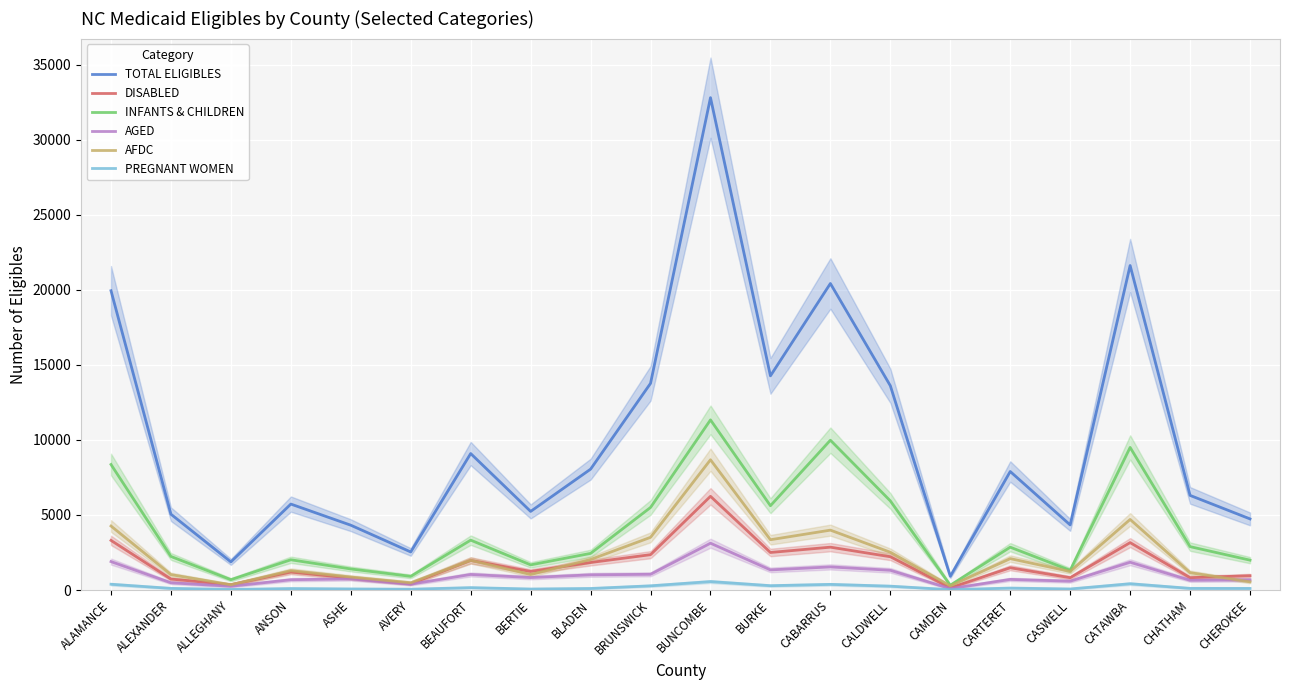

What is the difference between the TOTAL ELIGIBLES values at CAMDEN and BURKE?

13350